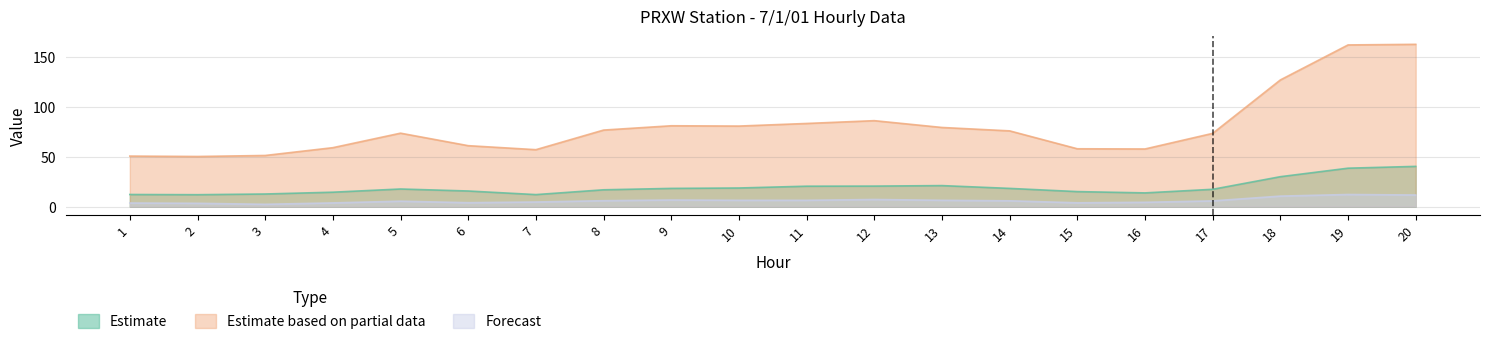

Rank the series at 13 from lowest to highest value.

Forecast, Estimate, Estimate based on partial data